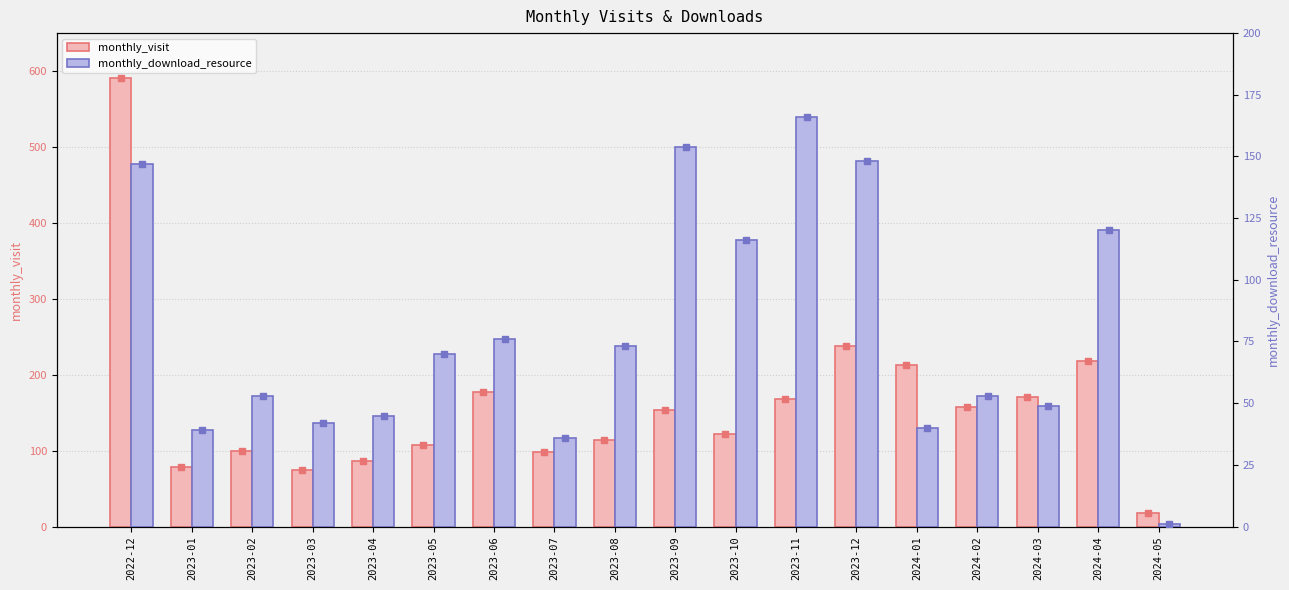

Which series has the largest Y range (max minus min)?

monthly_visit